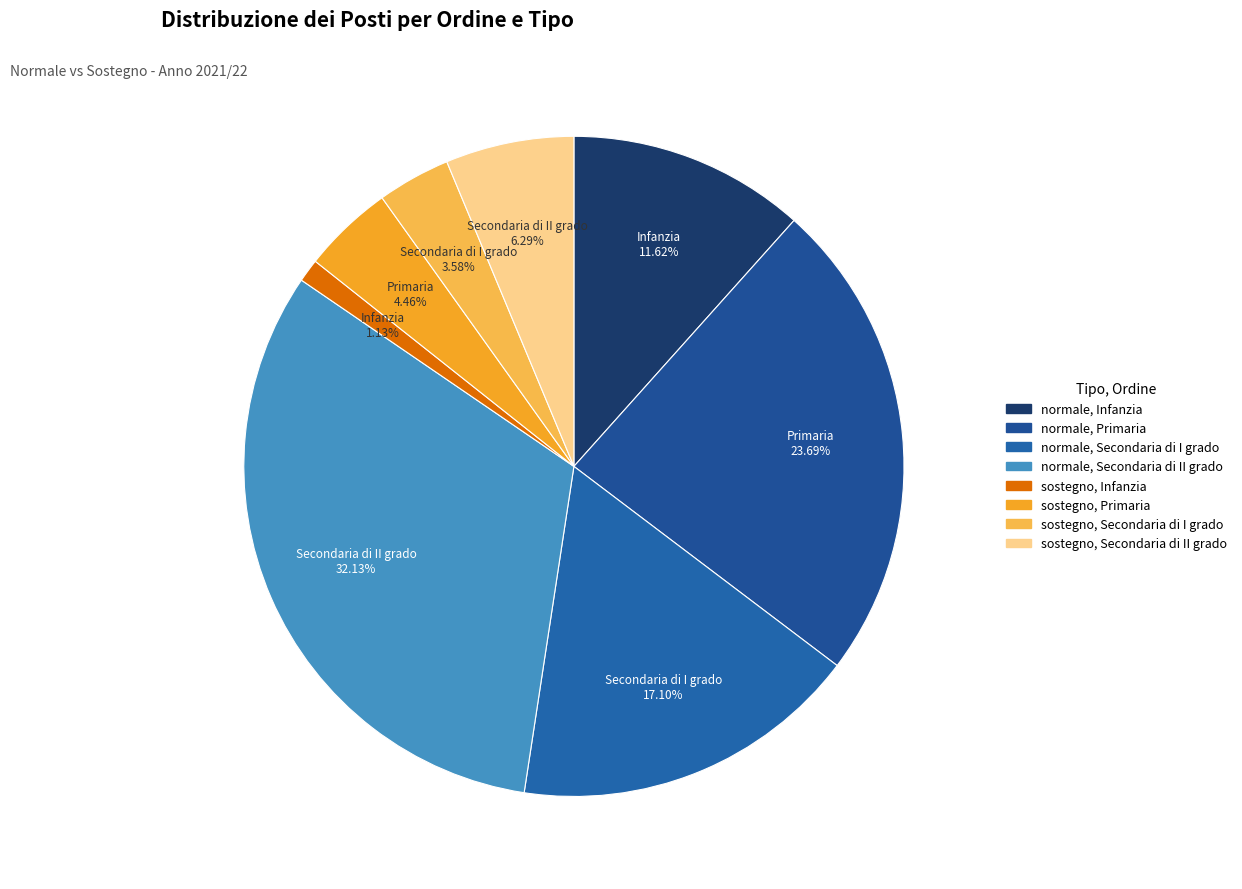

To the nearest percent, what is the difference between the largest and smallest slice percentages?

31%